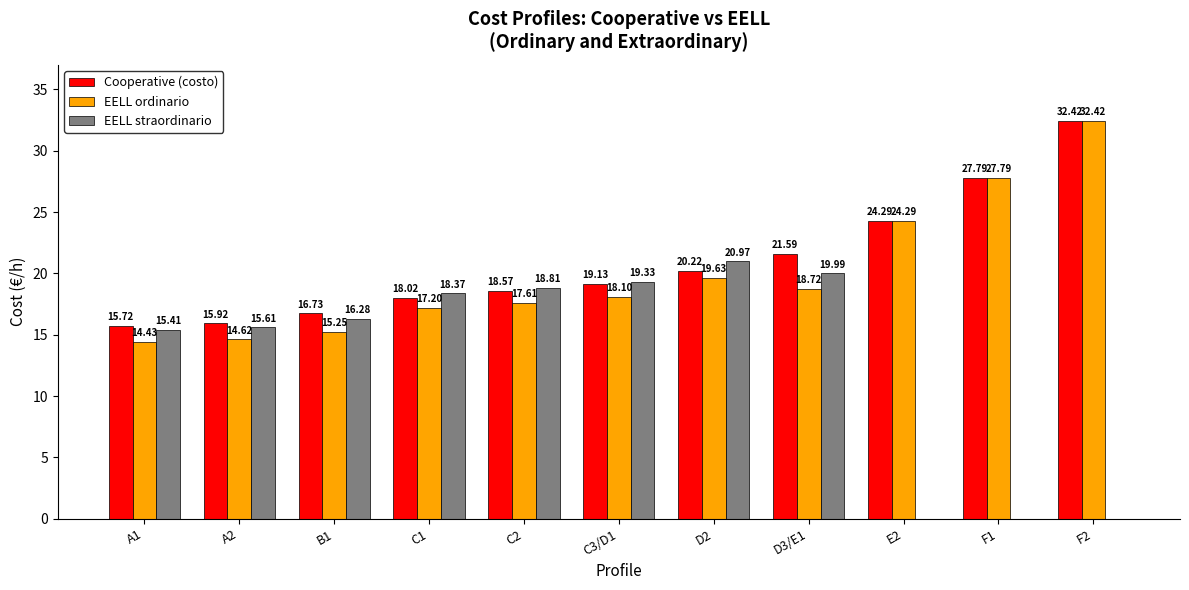

What is the sum of the EELL ordinario values at C1 and D3/E1?

35.9